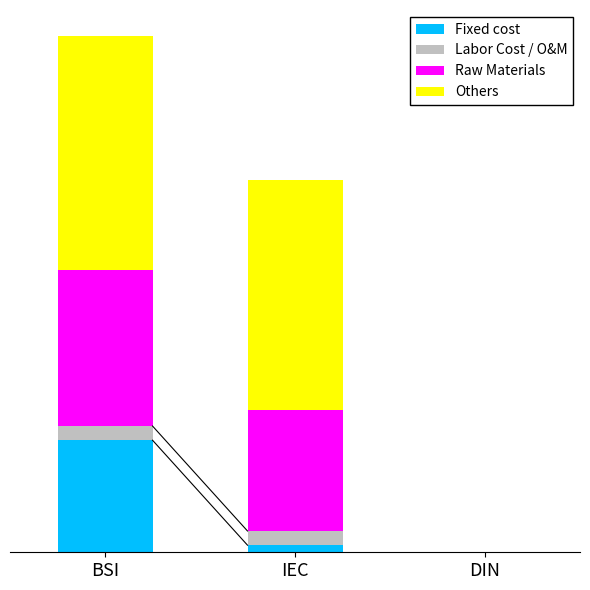

List the series in order of their peak value, lowest first.

Labor Cost / O&M, Fixed cost, Raw Materials, Others